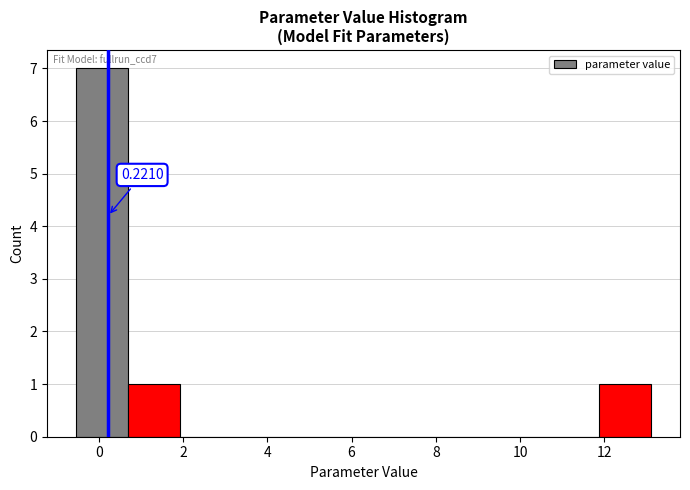

Which range on the x-axis has the tallest bar?

-0.6 to 0.6